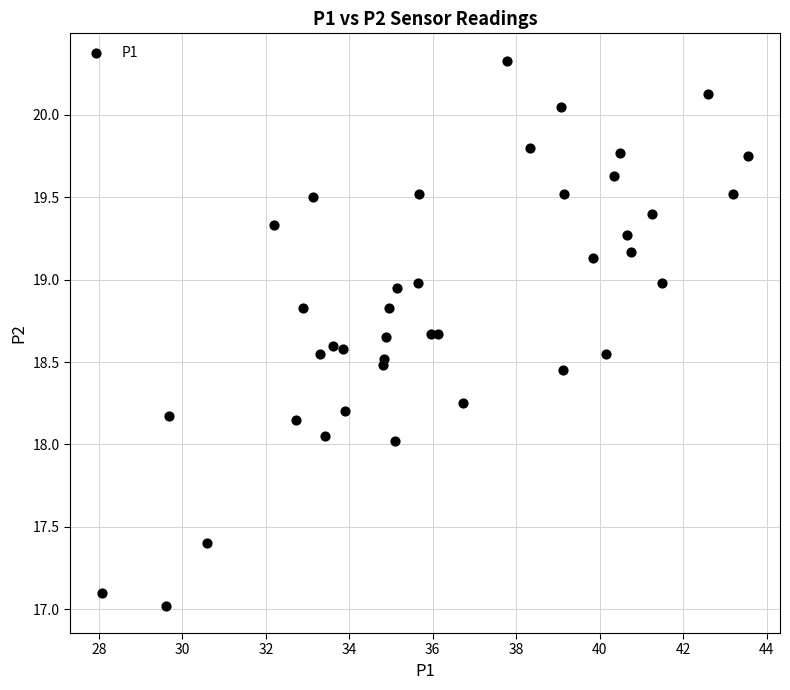

What is the range of Y values (max minus min)?

3.3